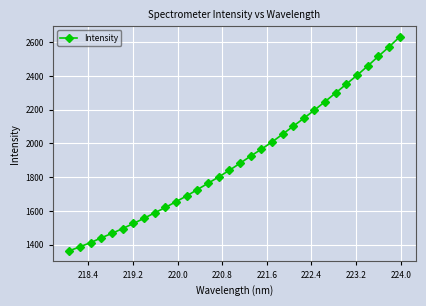

What is the value of the 16th point from the left?

1840.5